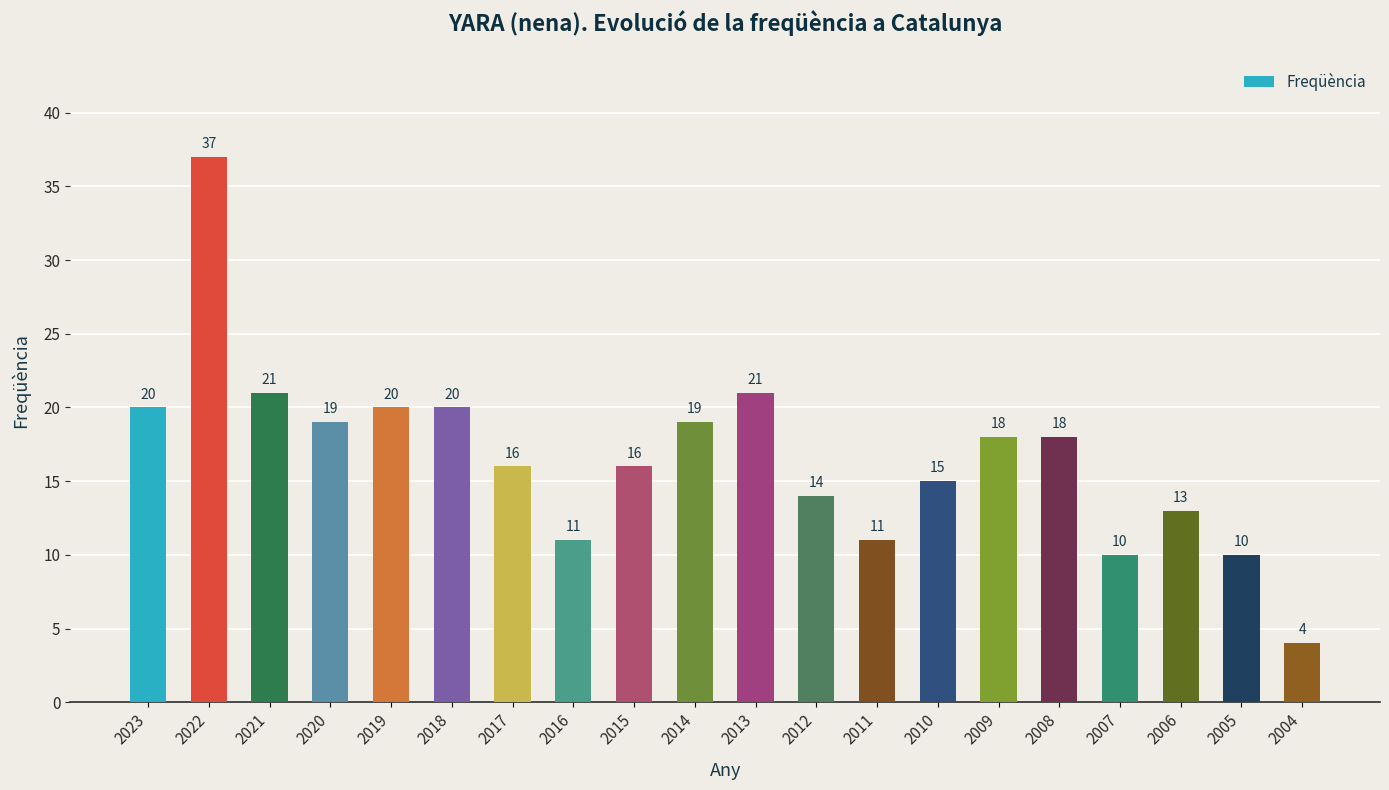

Reading left to right, list all the values displayed in this chart.

2023=20	2022=37	2021=21	2020=19	2019=20	2018=20	2017=16	2016=11	2015=16	2014=19	2013=21	2012=14	2011=11	2010=15	2009=18	2008=18	2007=10	2006=13	2005=10	2004=4